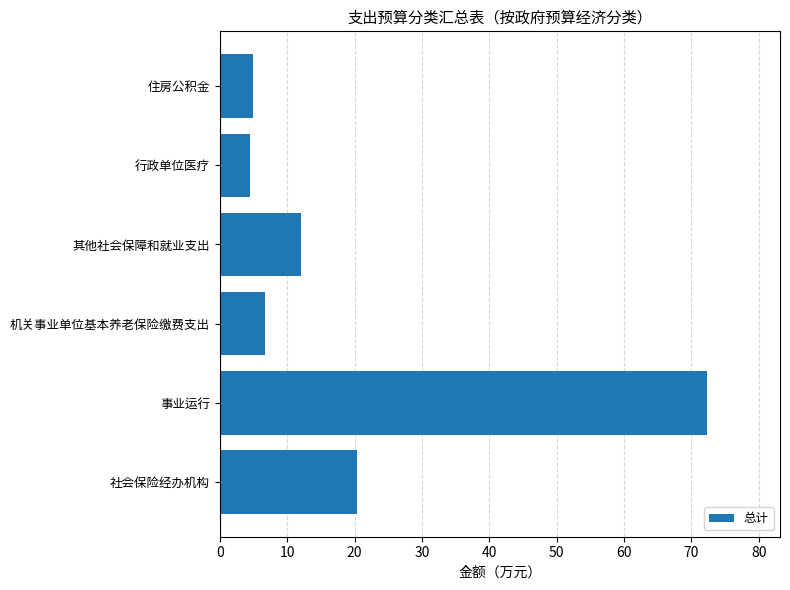

Count the number of categories in the chart.

6